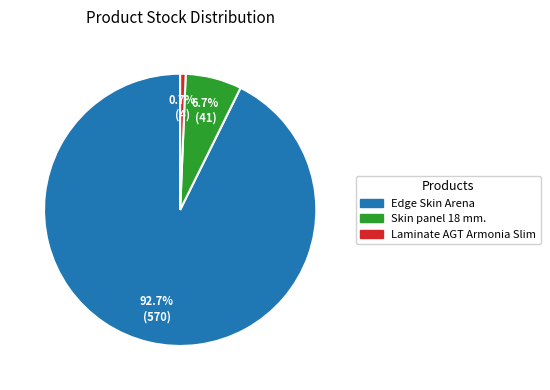

Between Edge Skin Arena and Skin panel 18 mm., which is larger?

Edge Skin Arena